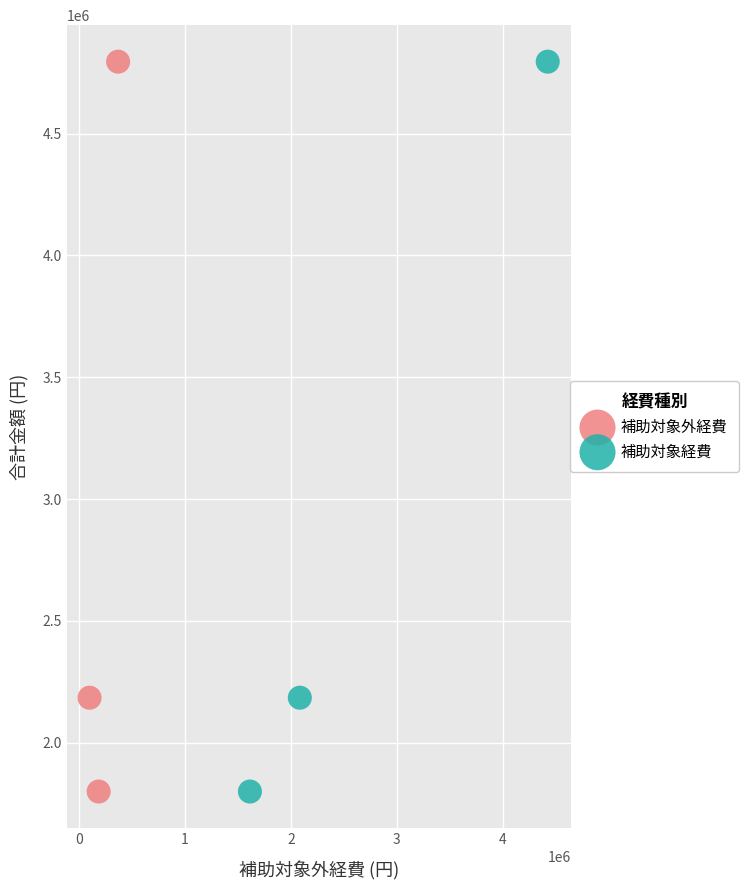

What are all the series names shown in the legend?

補助対象外経費, 補助対象経費